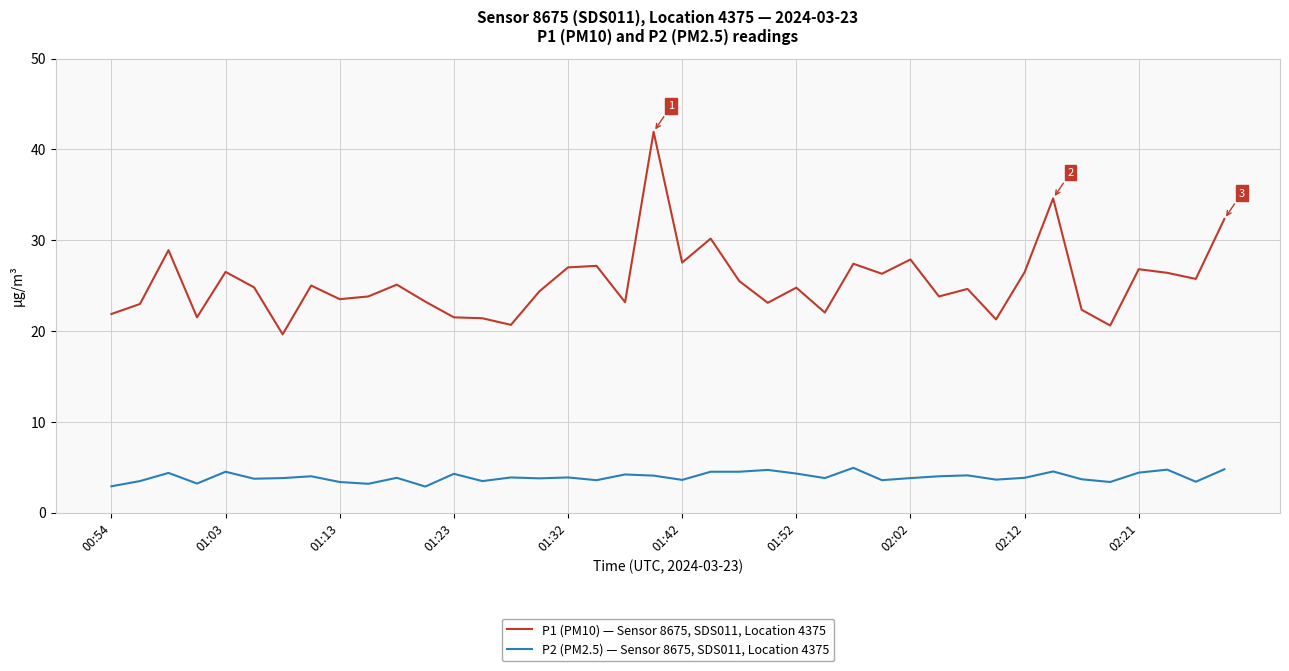

True or false: P2 (PM2.5) — Sensor 8675, SDS011, Location 4375 and P1 (PM10) — Sensor 8675, SDS011, Location 4375 cross at least once.

False